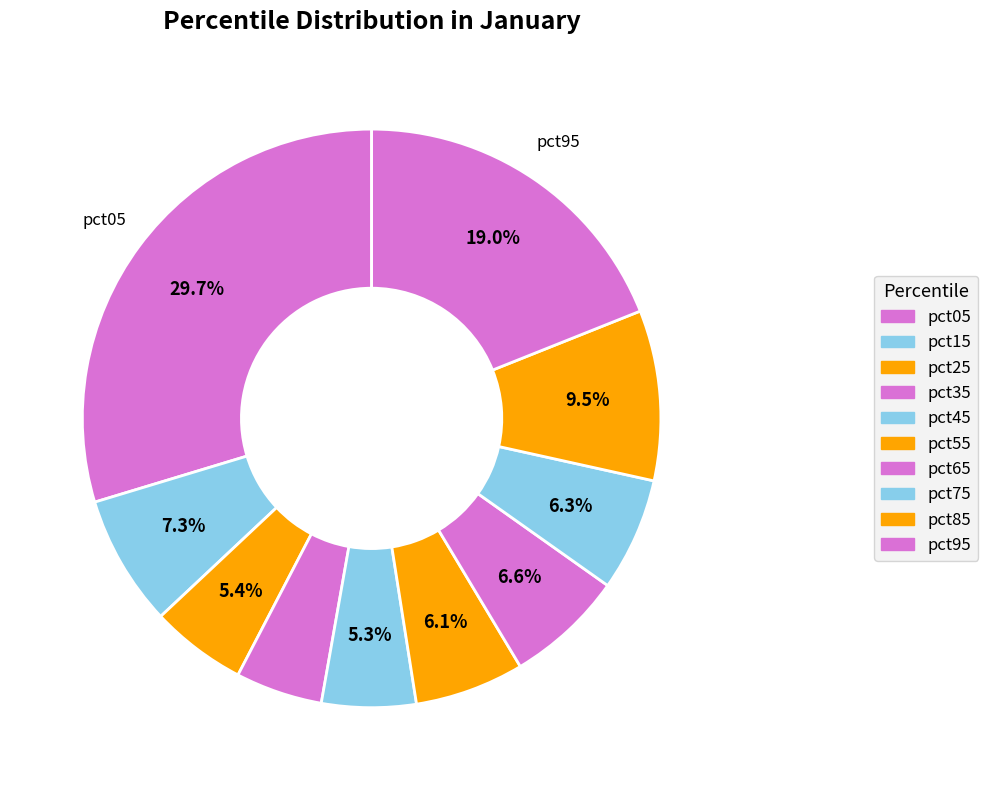

Does pct45 account for over 50% of the chart?

No